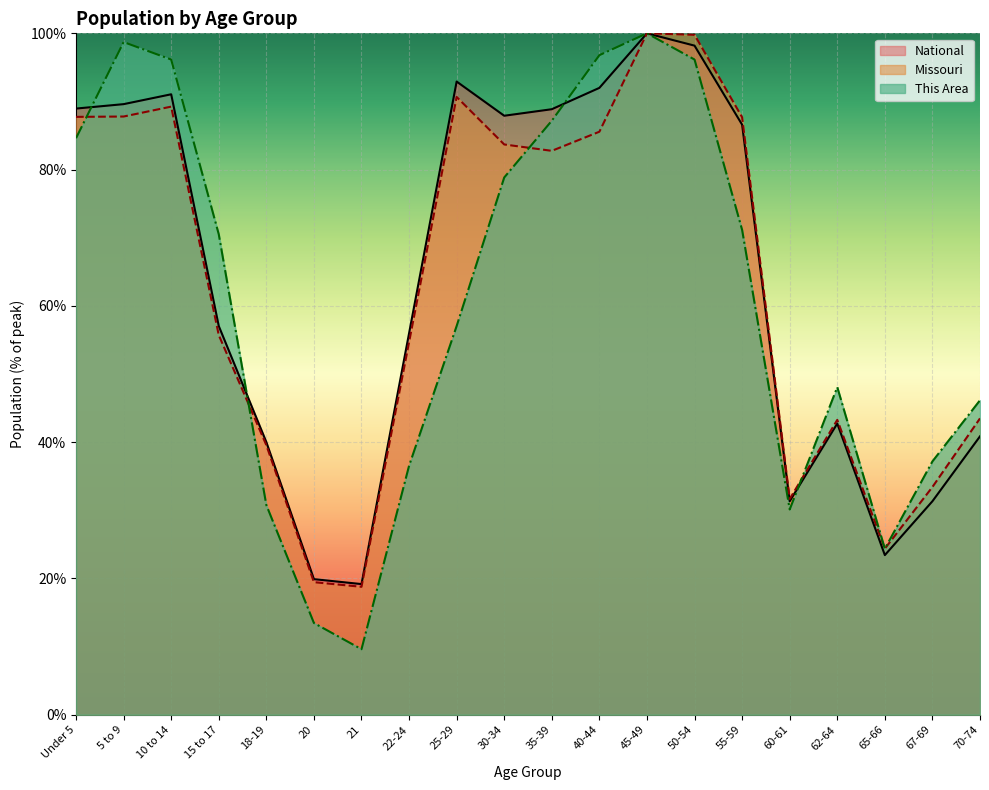

What is the difference between the highest and lowest values at 22-24?

19.4